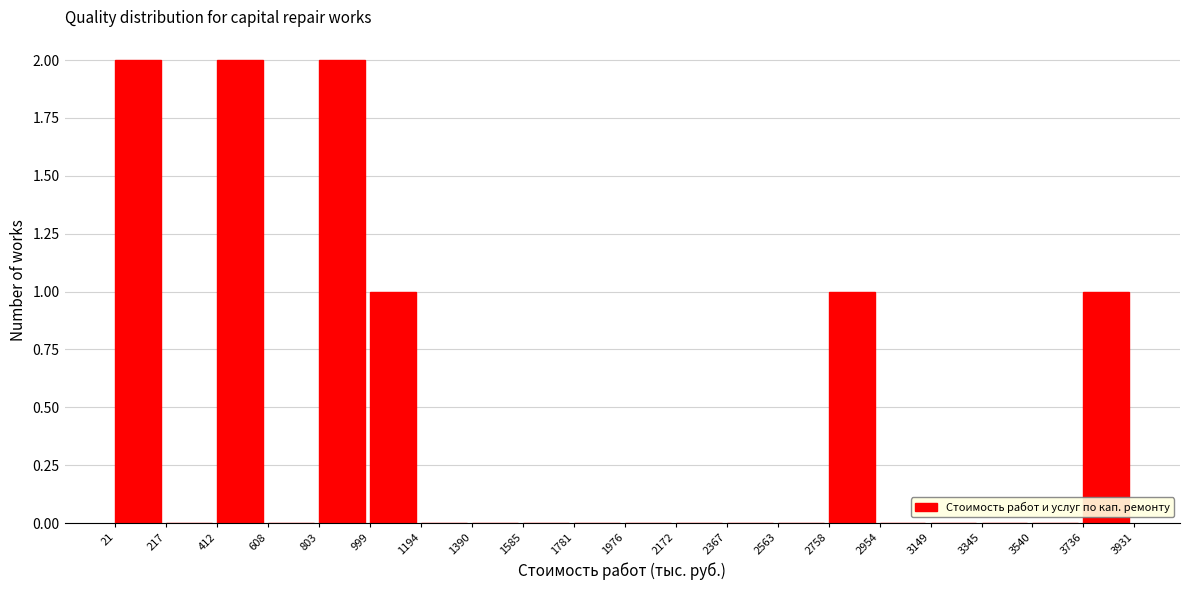

Reading left to right, list every bar in this chart as the range it spans on the x-axis followed by its height. The values are not printed on the chart, so give them approximately, as read against the axis.

21 to 217: 2
217 to 412: 0
412 to 608: 2
608 to 803: 0
803 to 999: 2
999 to 1194: 1
1194 to 1390: 0
1390 to 1585: 0
1585 to 1781: 0
1781 to 1976: 0
1976 to 2172: 0
2172 to 2367: 0
2367 to 2563: 0
2563 to 2758: 0
2758 to 2954: 1
2954 to 3149: 0
3149 to 3345: 0
3345 to 3540: 0
3540 to 3736: 0
3736 to 3931: 1